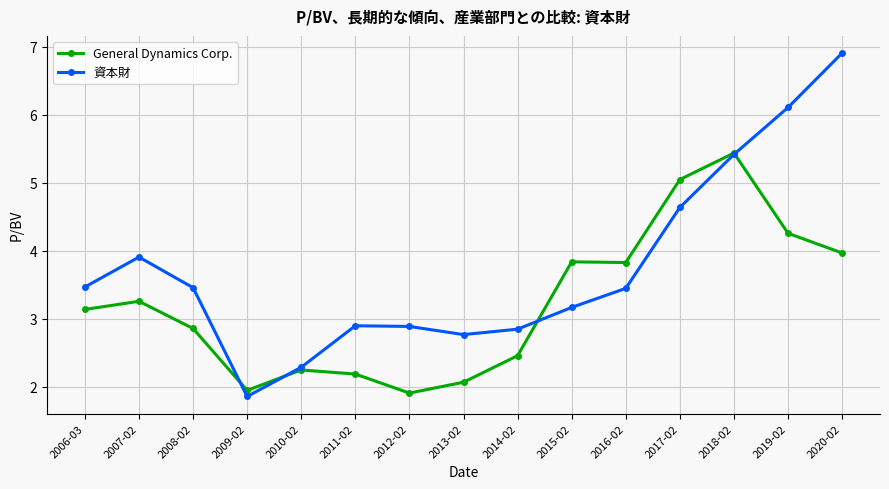

After their last crossing, which series has the higher values: 資本財 or General Dynamics Corp.?

資本財